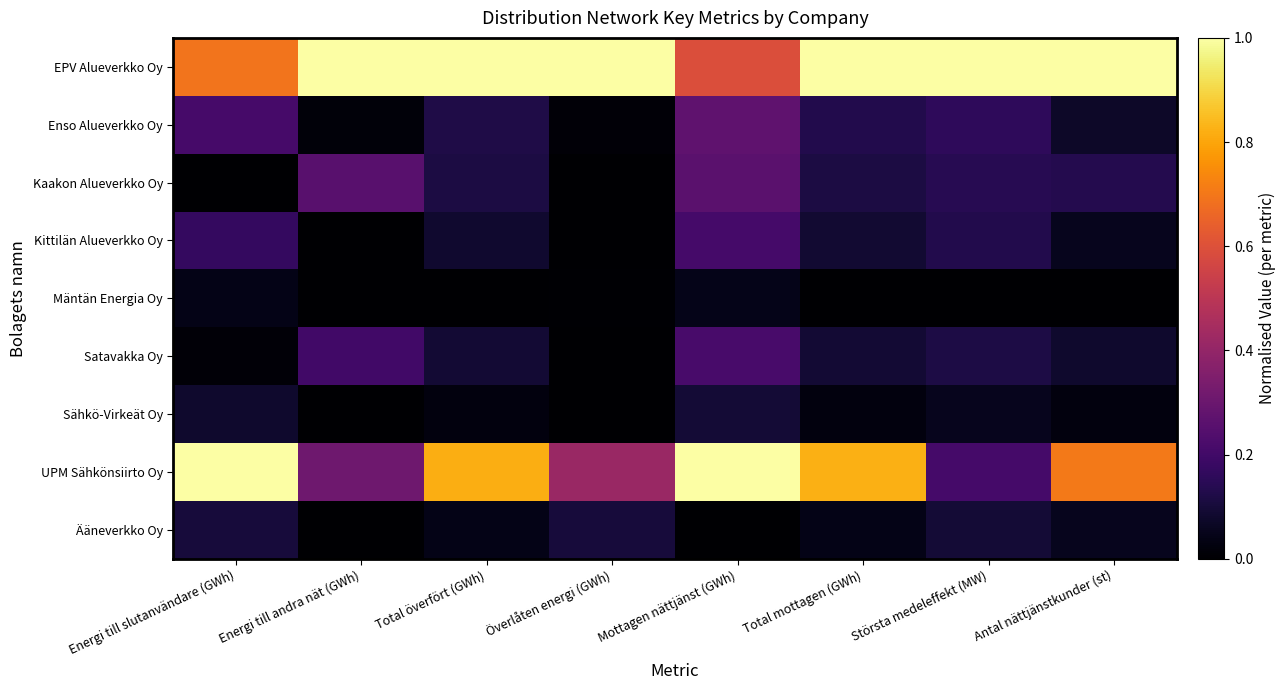

List the series in order of their peak value, highest first.

EPV Alueverkko Oy, UPM Sähkönsiirto Oy, Enso Alueverkko Oy, Kaakon Alueverkko Oy, Satavakka Oy, Kittilän Alueverkko Oy, Ääneverkko Oy, Sähkö-Virkeät Oy, Mäntän Energia Oy